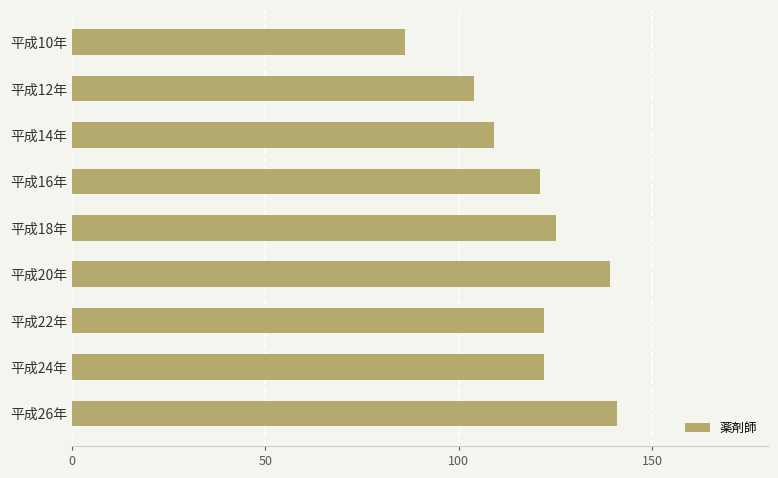

What is the maximum value shown in the chart?

141